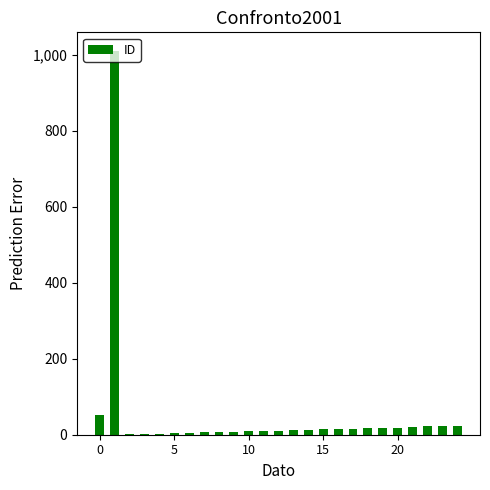

How many series are shown in this chart?

1